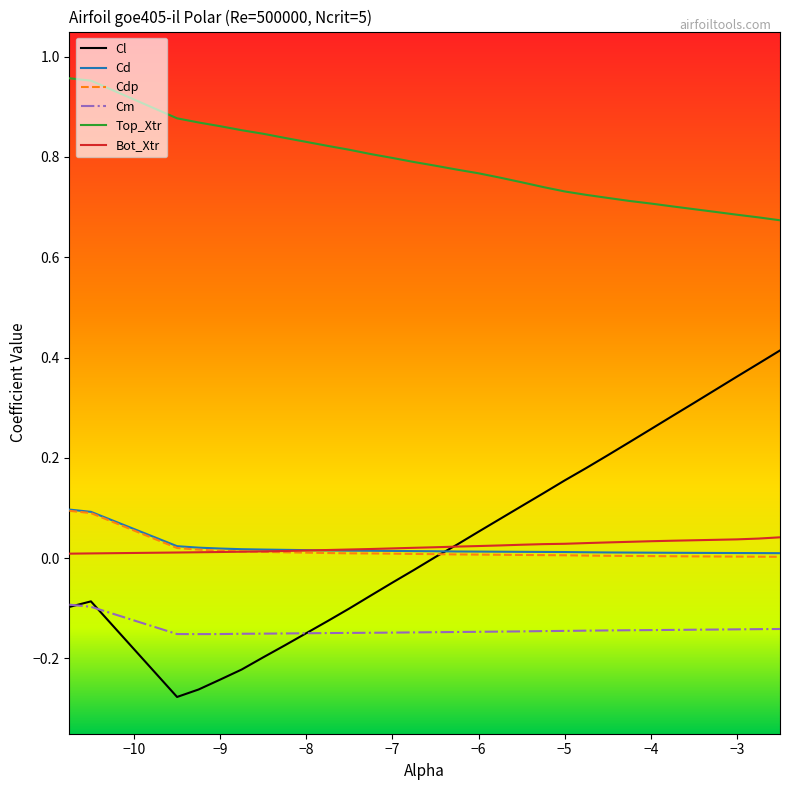

Which series has the largest total across all categories?

Top_Xtr